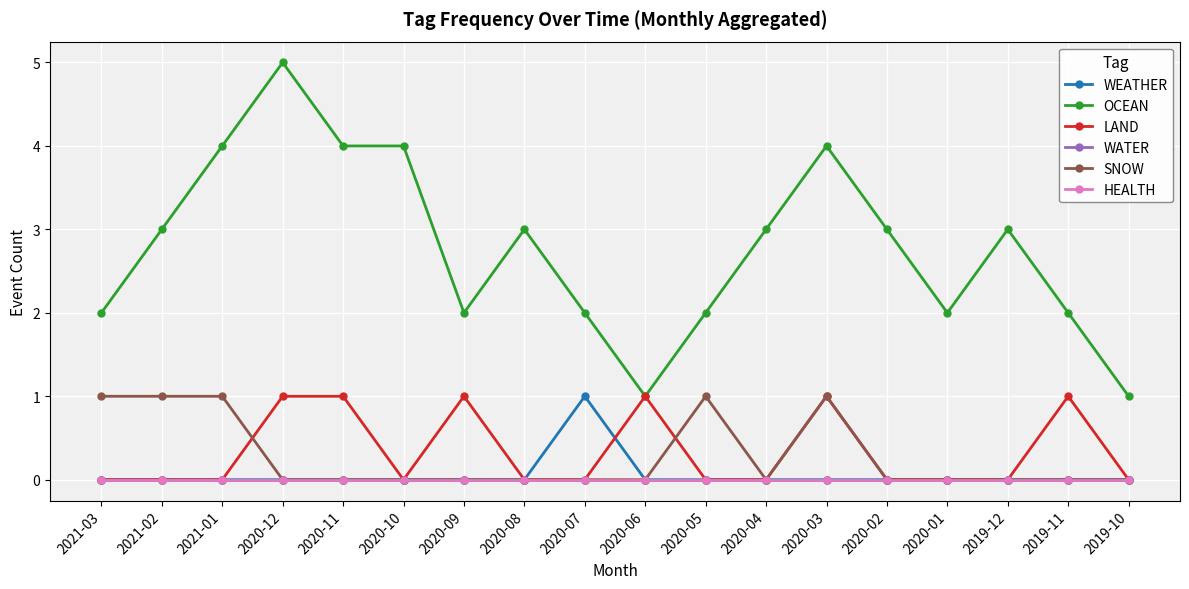

At which category is the sum across all series the highest?

2020-12